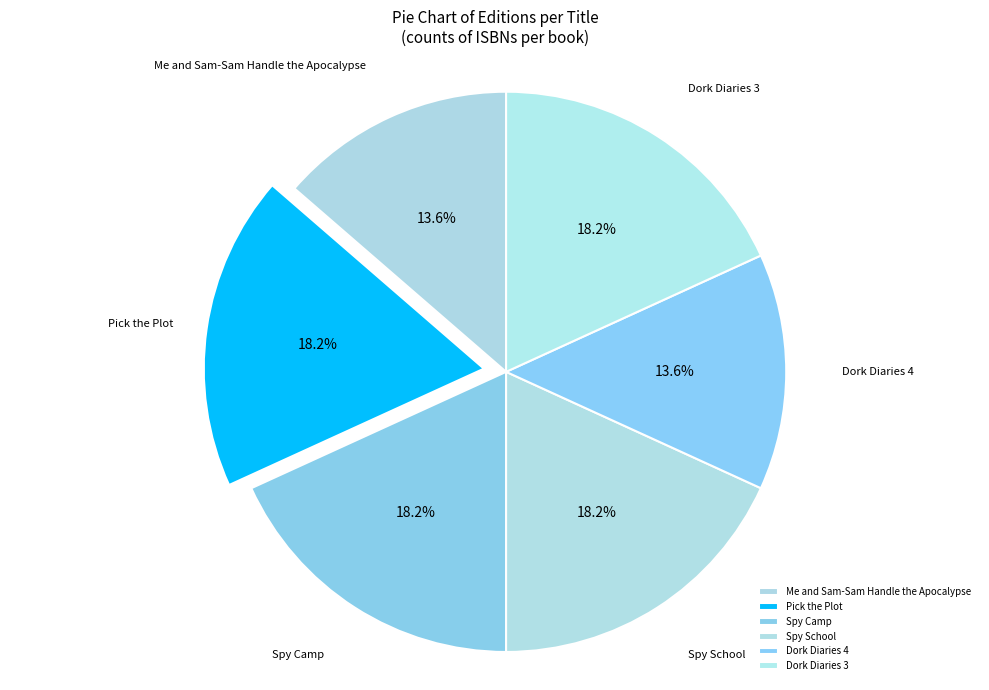

Do Dork Diaries 3 and Spy Camp together represent more than half of the pie?

No